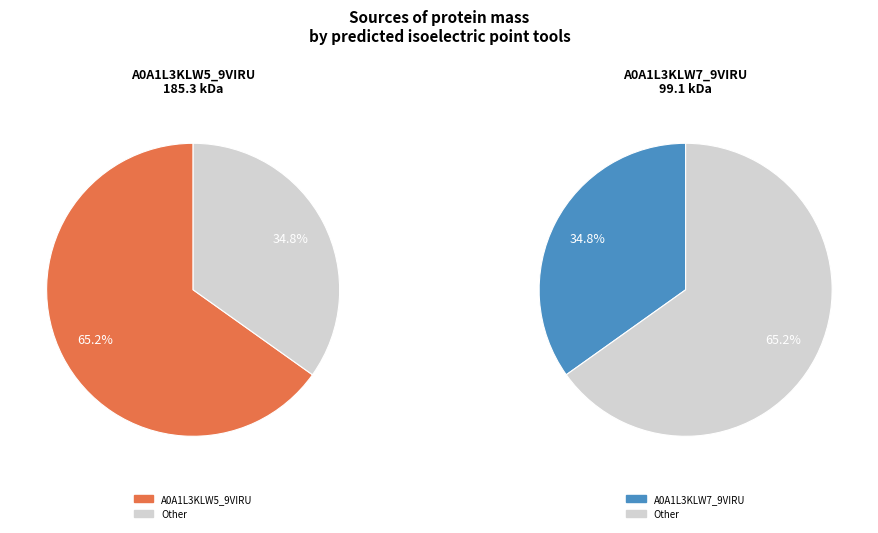

Which slice is the smallest?

A0A1L3KLW7_9VIRU